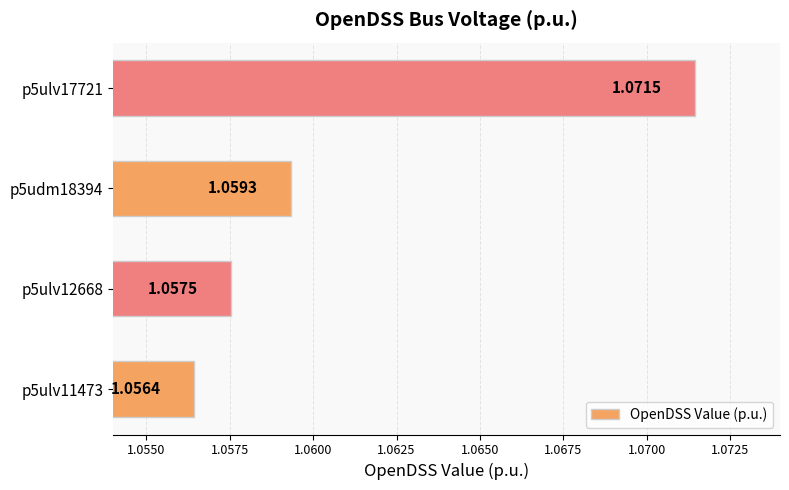

Count the number of categories in the chart.

4